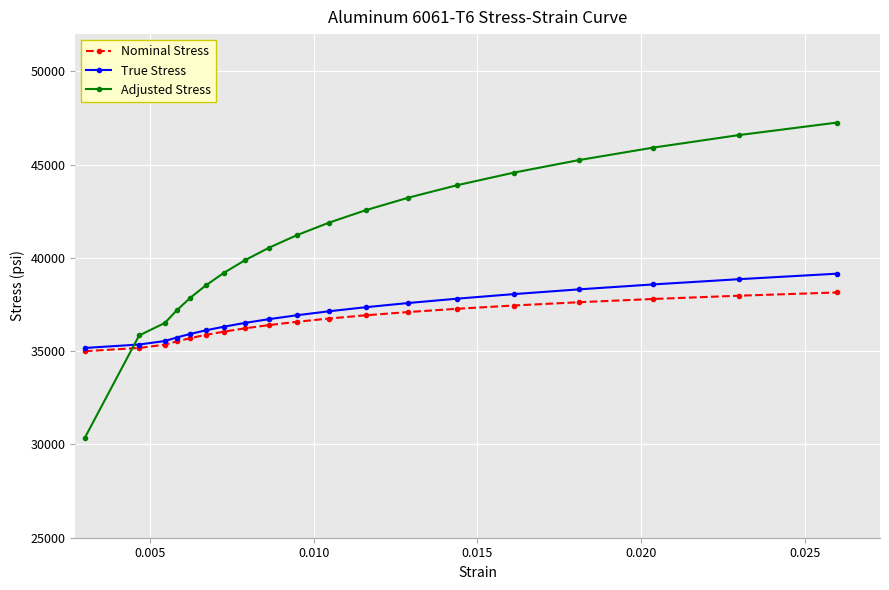

What is the average value of the True Stress series?

37010.7